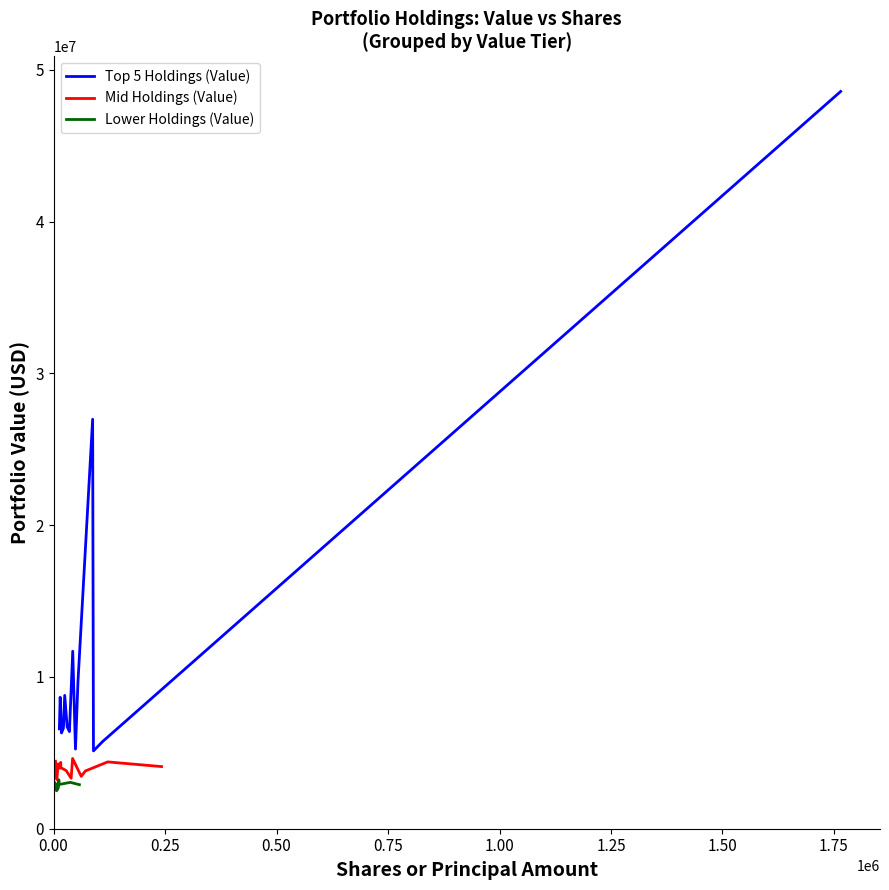

What is the highest value of the Top 5 Holdings (Value) series?

48574000